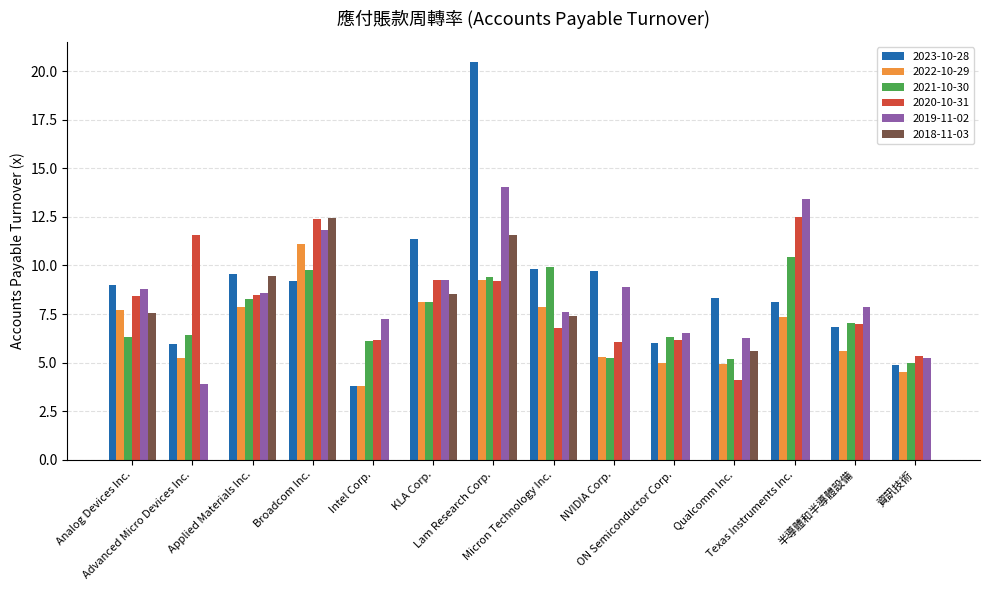

What is the total value across all series at 半導體和半導體設備?

34.3